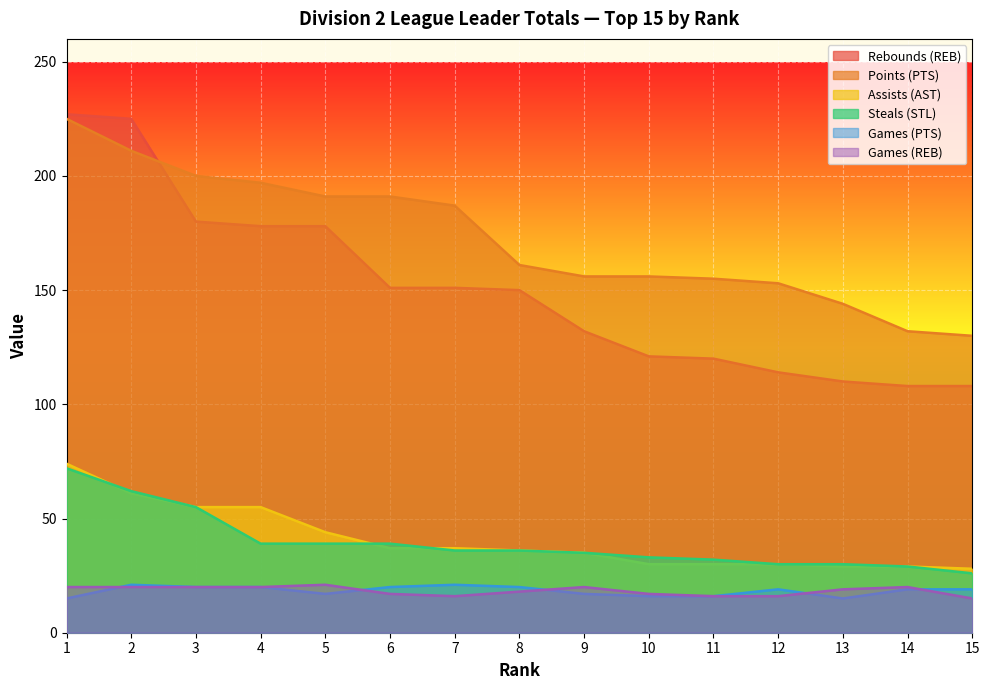

What is the difference between the Assists (AST) values at 12 and 6?

7